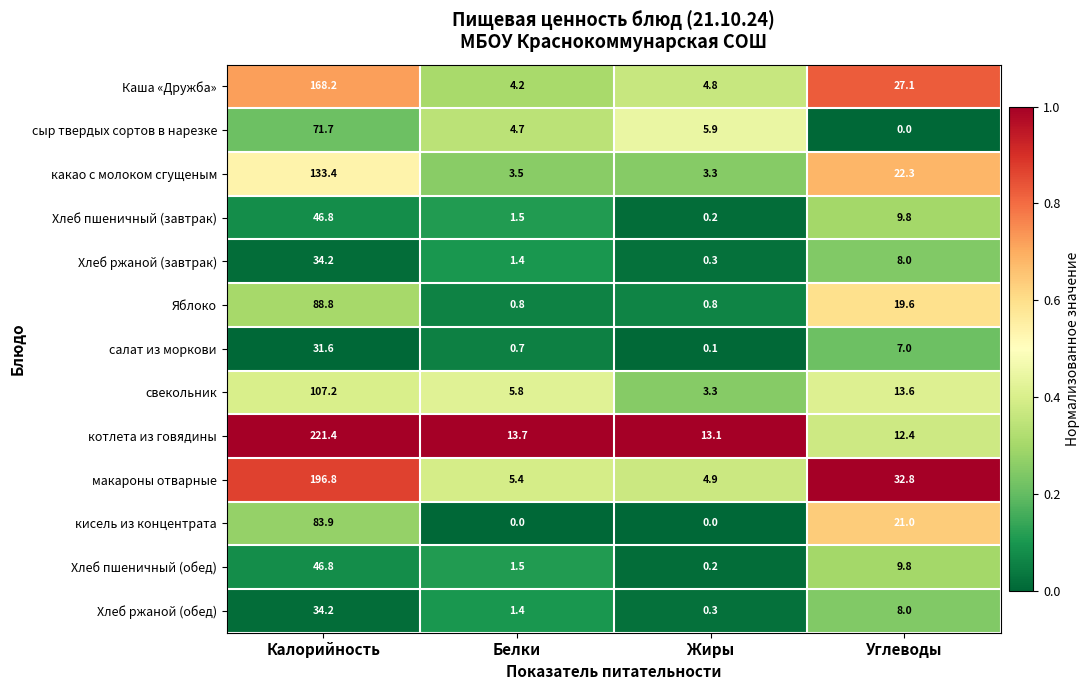

What is the total value across all series at Калорийность?

1265.0